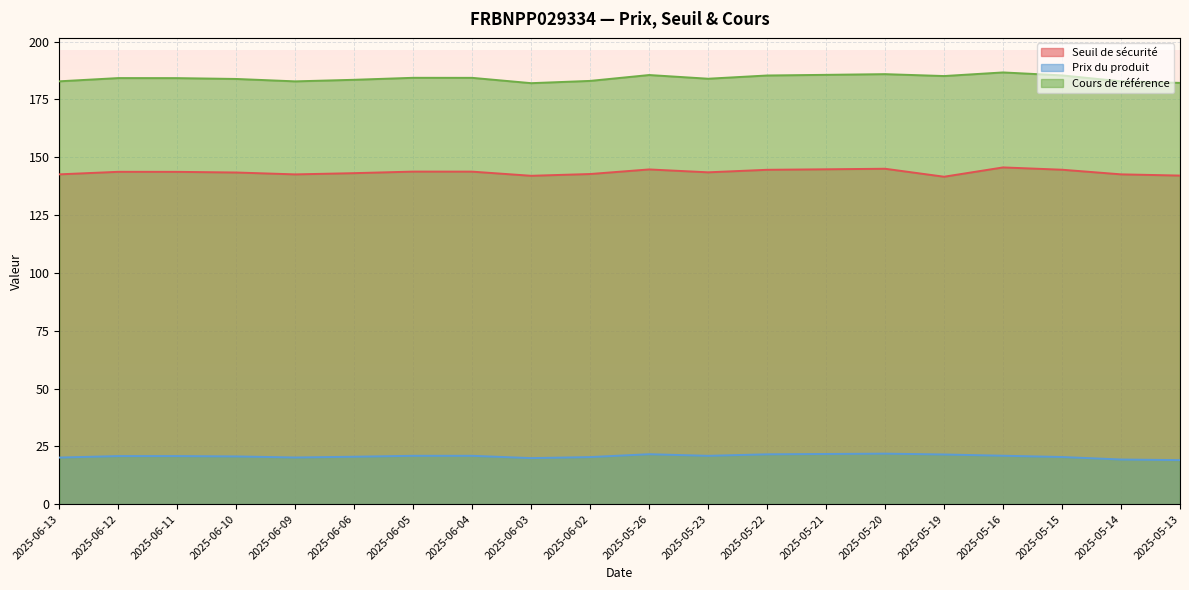

Where is the first local minimum for Seuil de sécurité?

2025-06-09